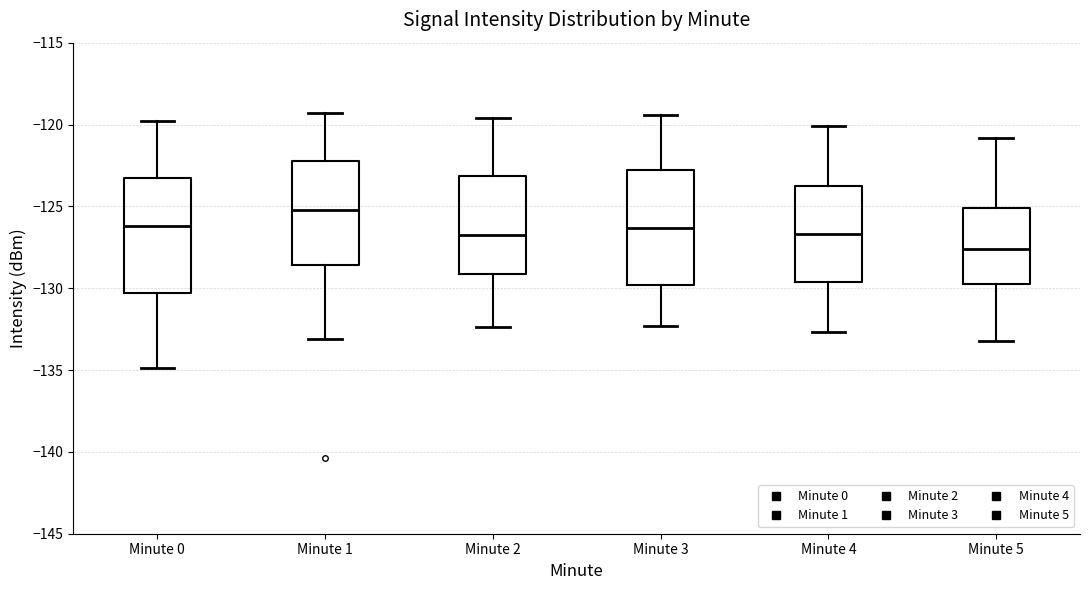

Reading left to right, transcribe this box plot: for each box, give where its median line is, the range the box spans, and where its two whiskers end, as read against the y-axis. The values are not printed on the chart, so give them approximately, as read against the axis.

Minute 0: median -126.0, box -130.5 to -123.5, whiskers -135.0 to -120.0
Minute 1: median -125.0, box -128.5 to -122.0, whiskers -133.0 to -119.5
Minute 2: median -126.5, box -129.0 to -123.0, whiskers -132.5 to -119.5
Minute 3: median -126.5, box -130.0 to -123.0, whiskers -132.5 to -119.5
Minute 4: median -126.5, box -129.5 to -124.0, whiskers -132.5 to -120.0
Minute 5: median -127.5, box -129.5 to -125.0, whiskers -133.0 to -121.0